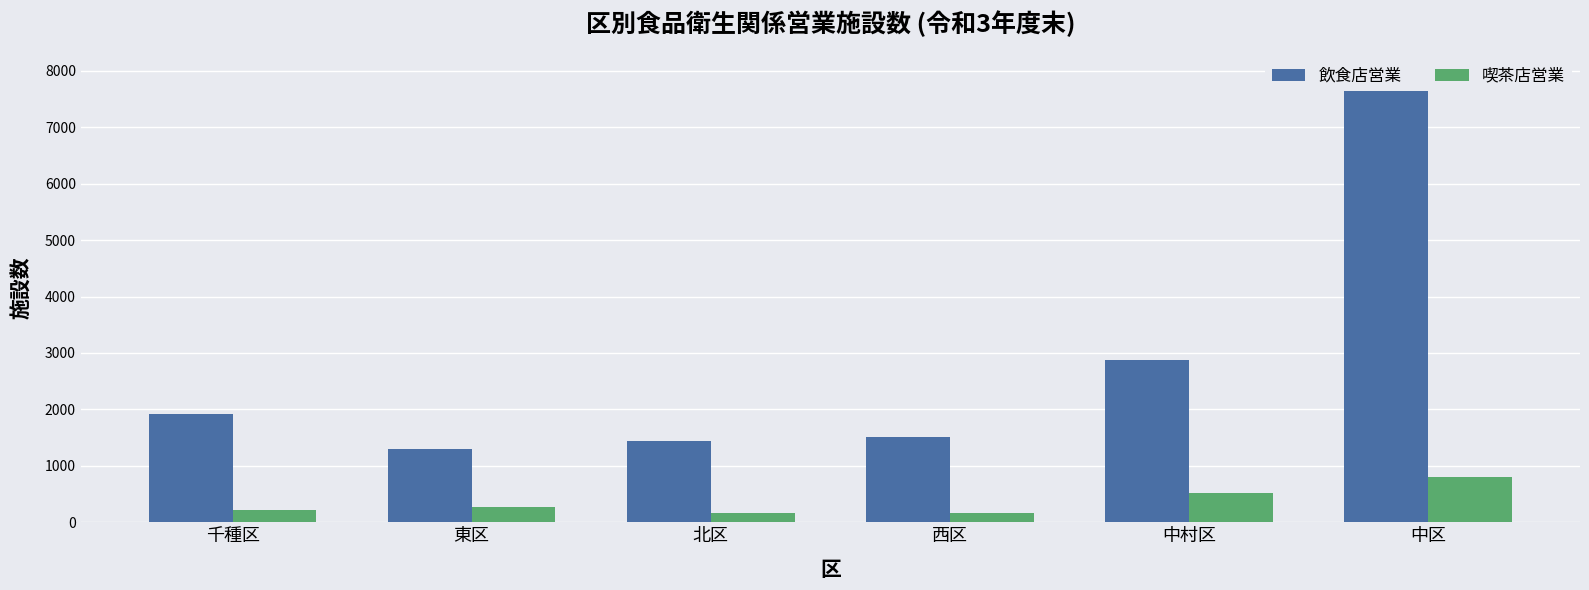

How many groups of bars are there?

6